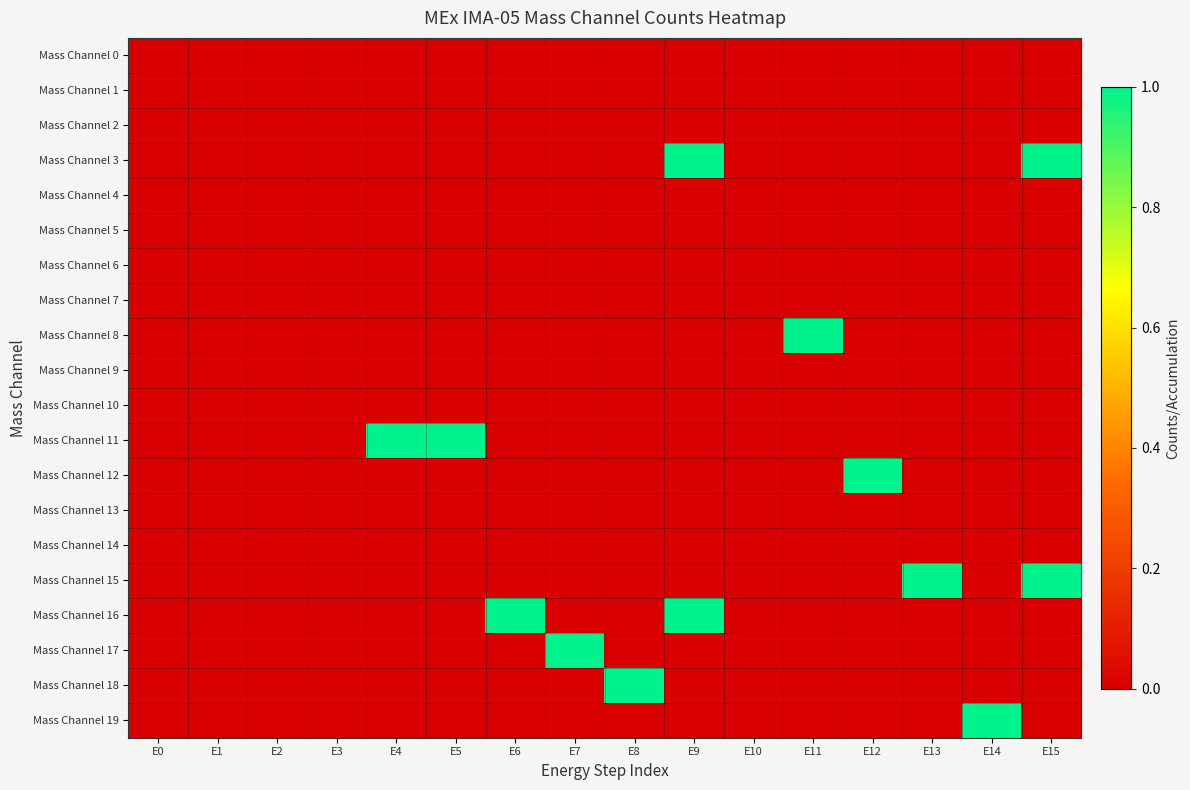

Which category has the lowest value across all series?

E0